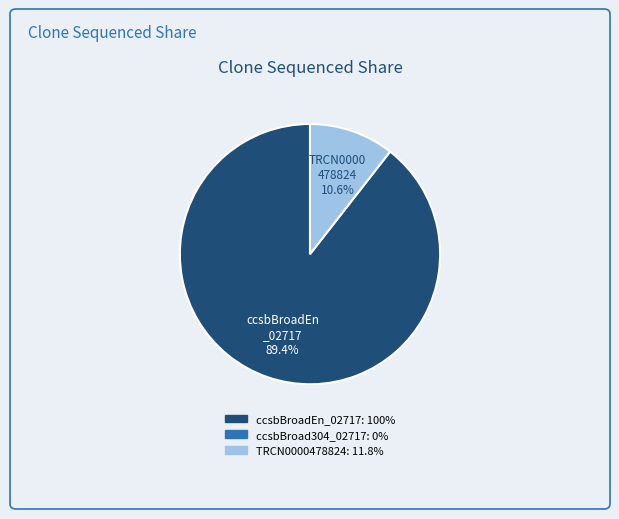

Does any single category account for the majority?

Yes